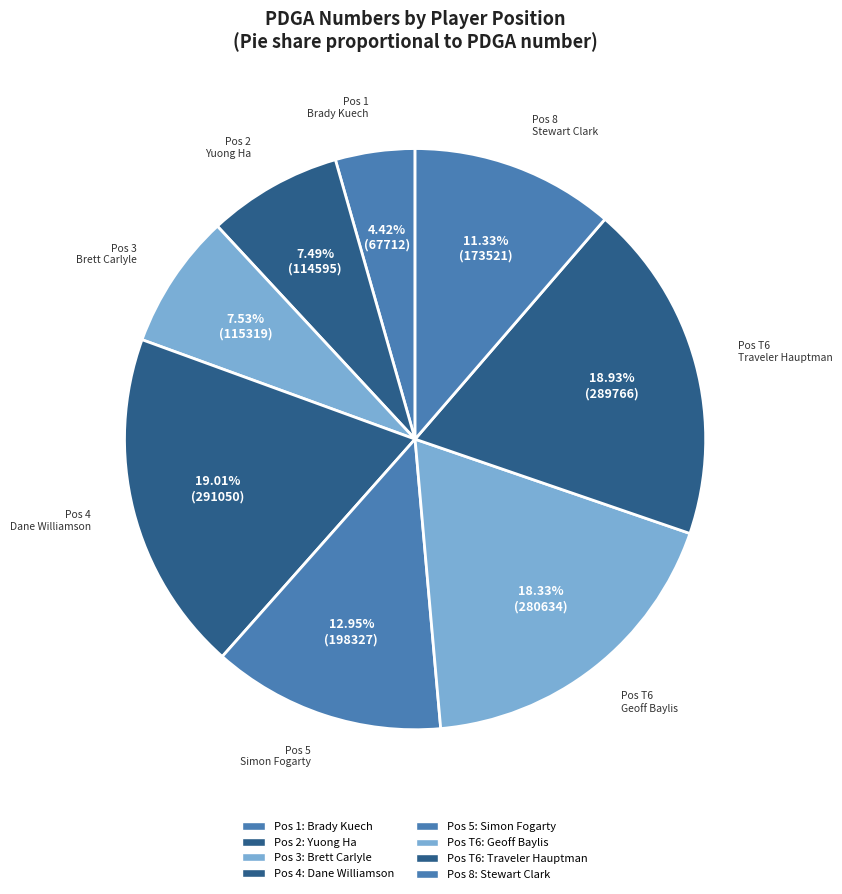

Does any single category account for the majority?

No